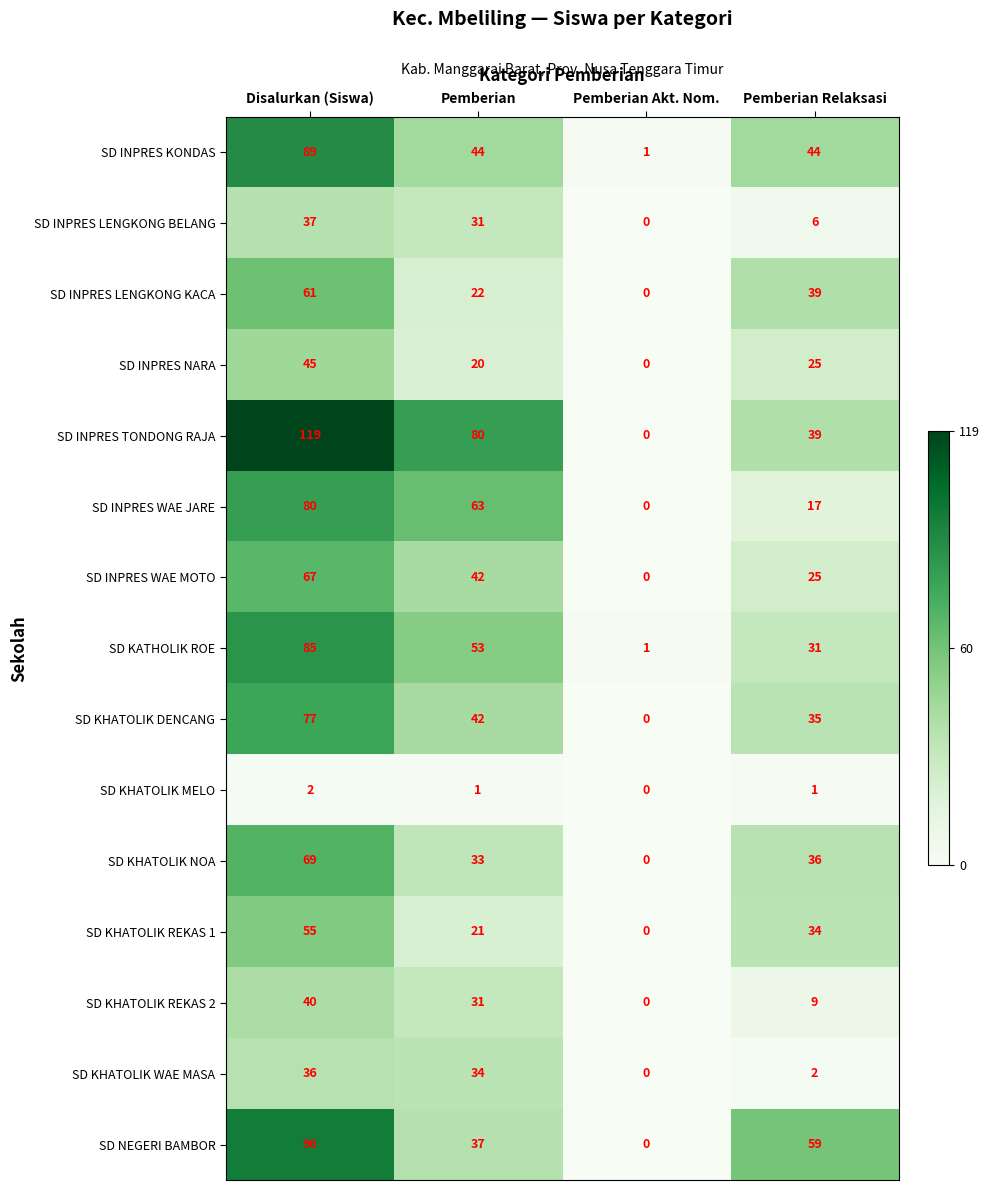

What is the sum of the SD INPRES WAE MOTO values at Pemberian and Disalurkan (Siswa)?

109